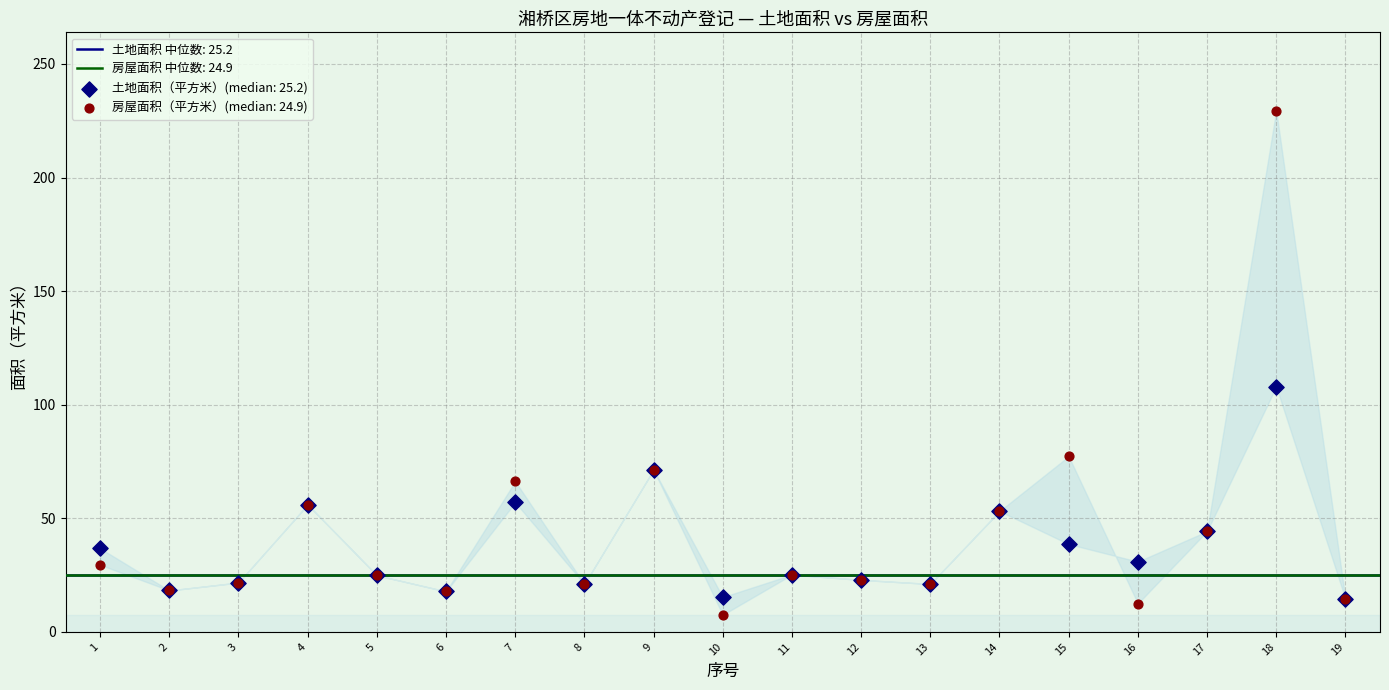

Which series contains the lowest Y value?

房屋面积（平方米）(median: 24.9)